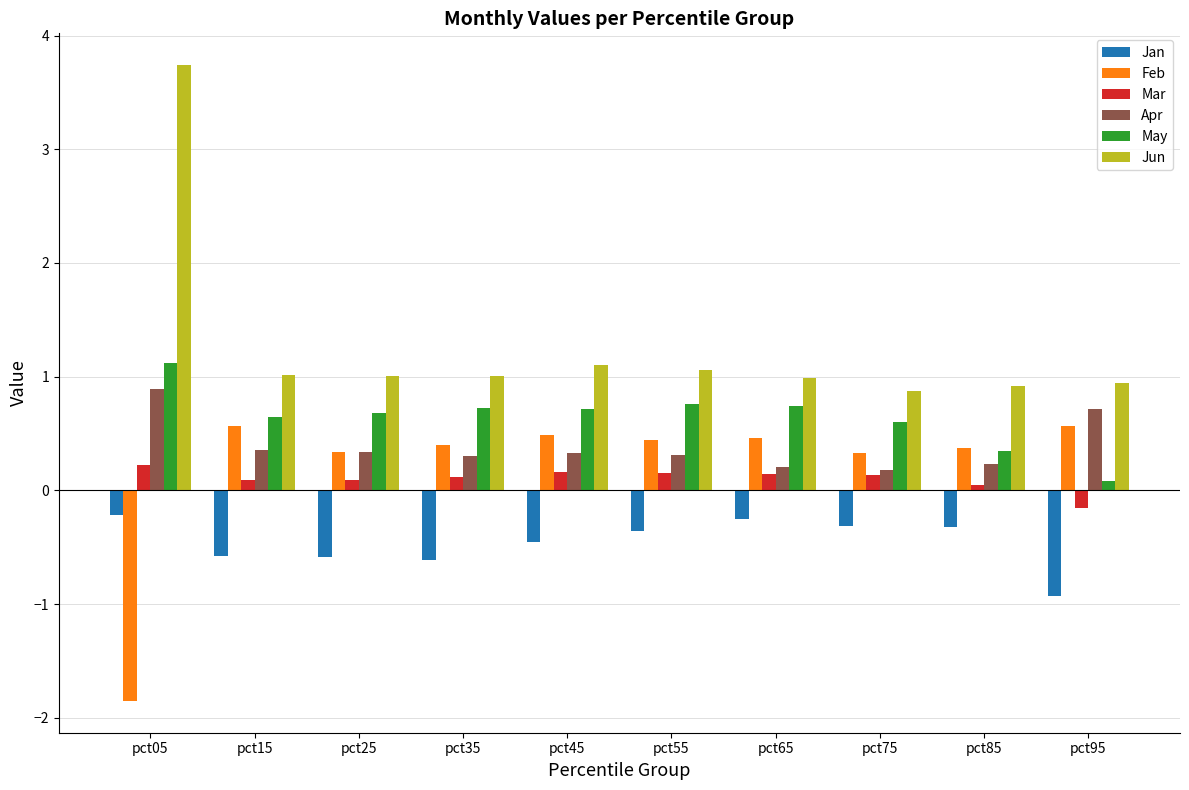

Is it true that Jan equals -0.9 at pct95?

True